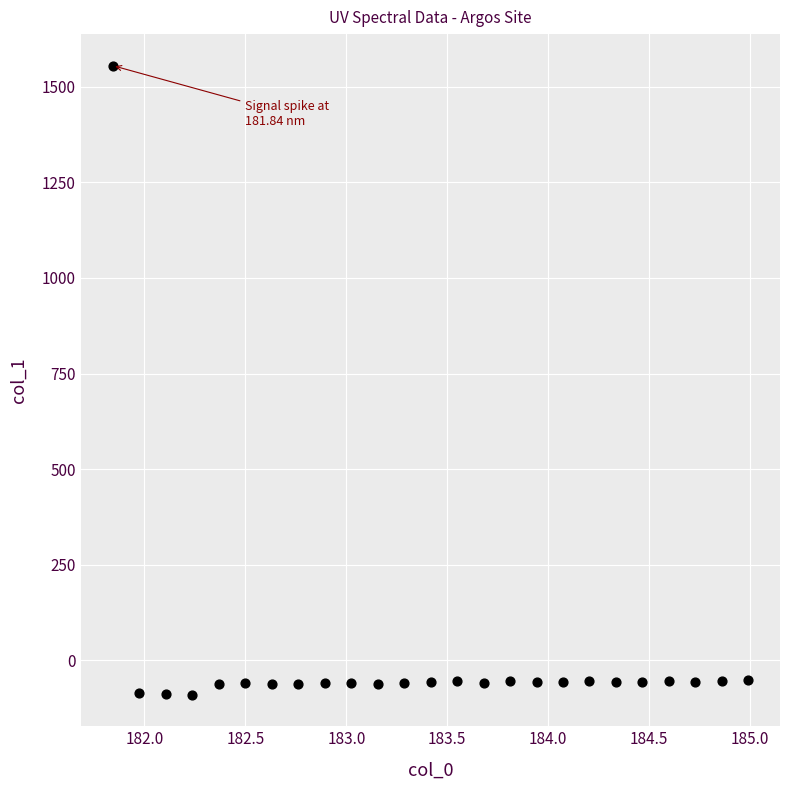

What is the range of X values (max minus min)?

3.1